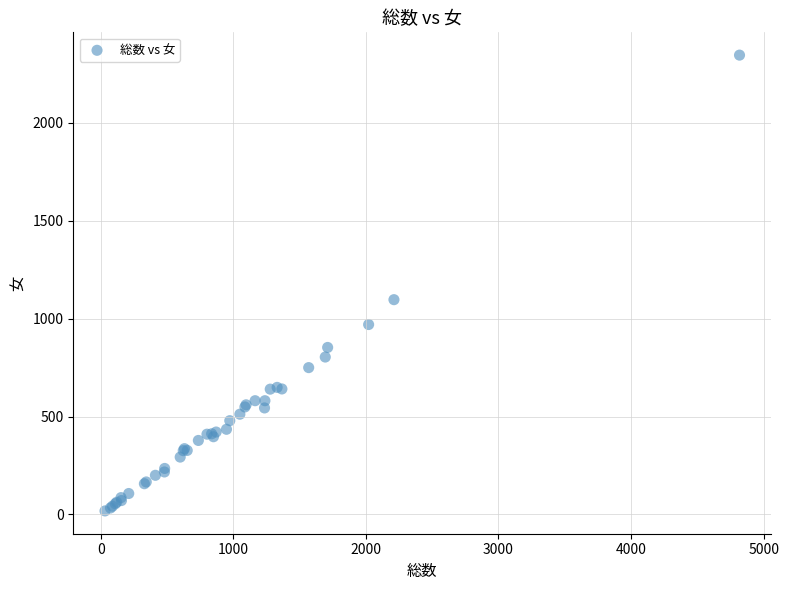

What Y value in the scatter plot is closest to 1182?

1097